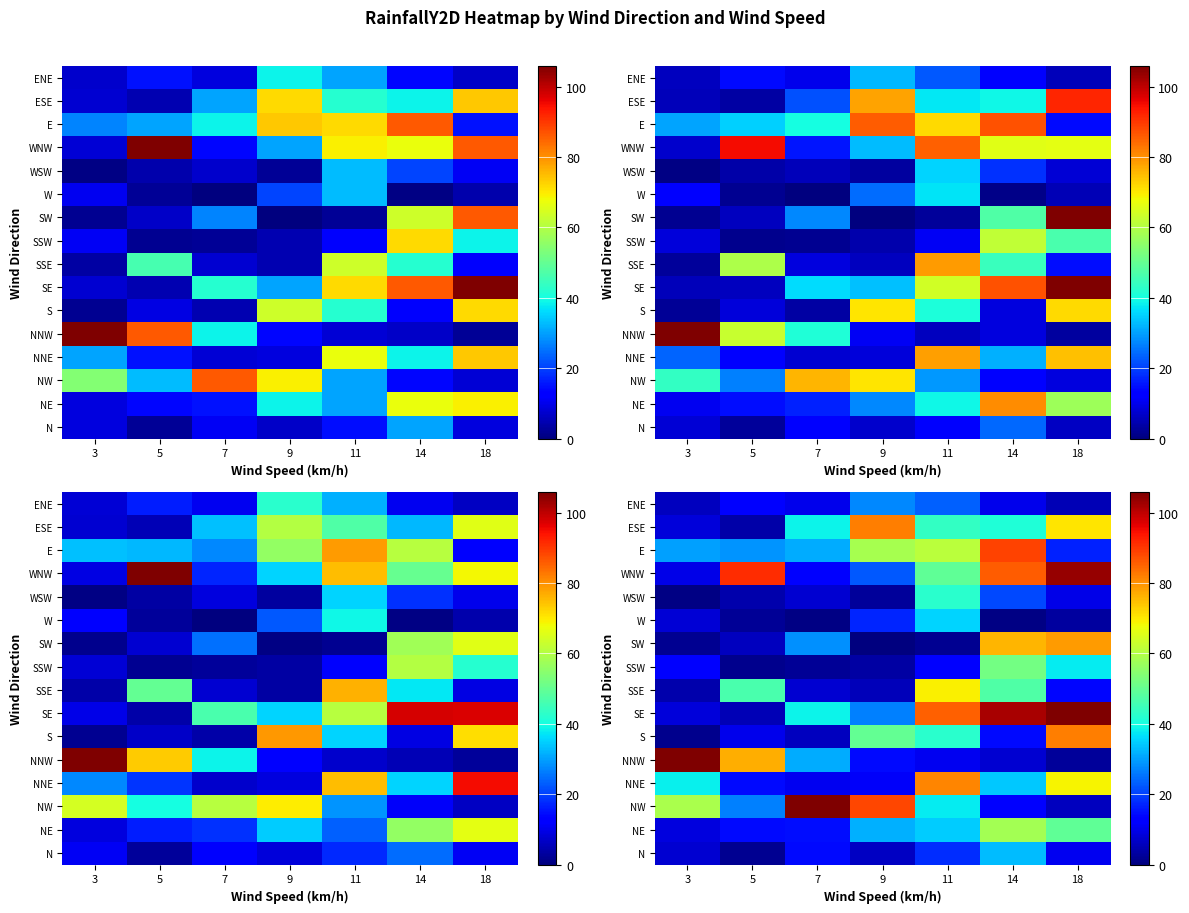

The ENE series shows 13.6 at 5. True or false?

True